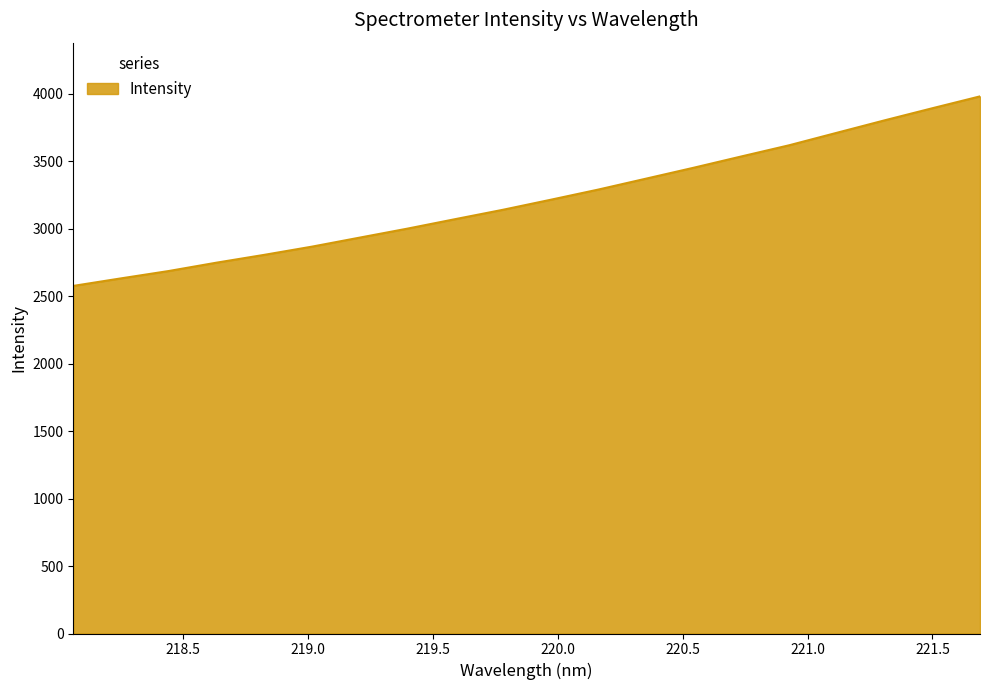

What is the difference between the maximum and minimum values?

1405.2